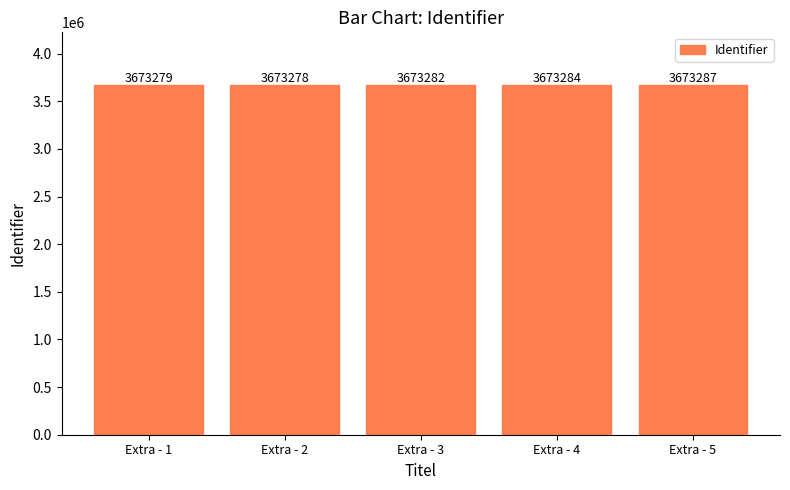

What is the ratio of the value at Extra - 3 to the value at Extra - 1?

1.0